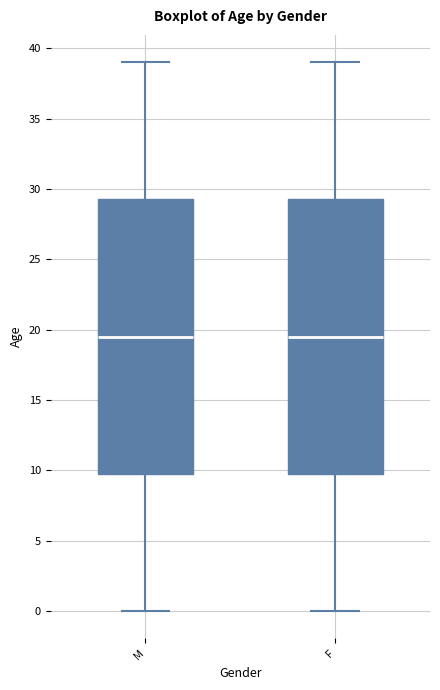

Reading left to right, read every box against the y-axis: the position of its median line, the range the box covers, and the ends of its whiskers. The values are not printed on the chart, so give them approximately, as read against the axis.

M: median 19.5, box 10.0 to 29.5, whiskers 0.0 to 39.0
F: median 19.5, box 10.0 to 29.5, whiskers 0.0 to 39.0